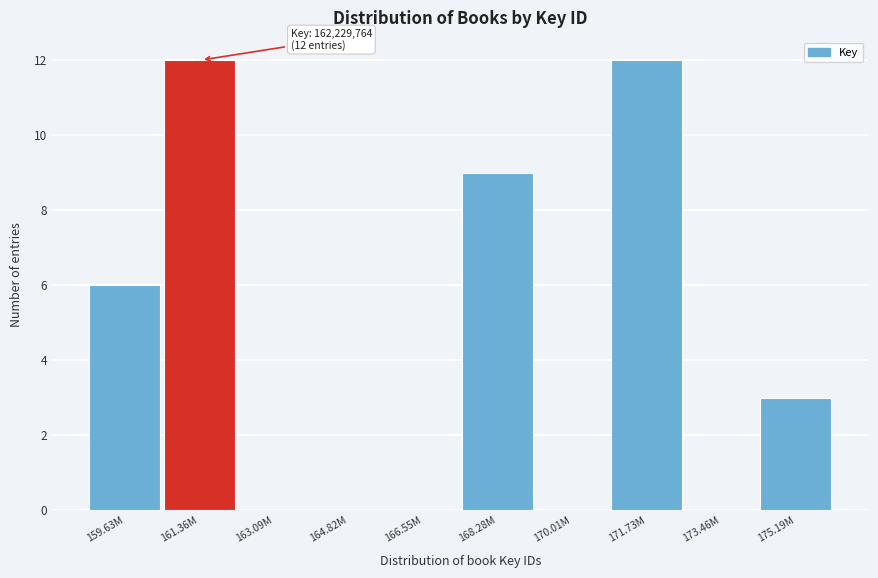

Reading left to right, extract all data points from this chart.

159.63M=6	161.36M=12	163.09M=0	164.82M=0	166.55M=0	168.28M=9	170.01M=0	171.73M=12	173.46M=0	175.19M=3